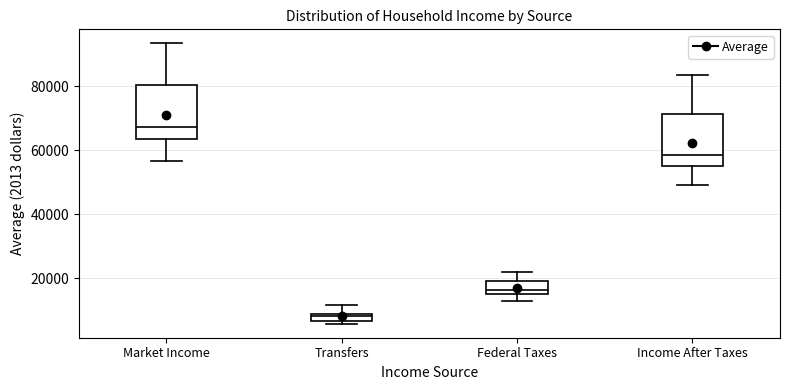

Where is the lower edge of the box for Transfers on the y-axis? The values are not printed on the chart, so give them approximately, as read against the axis.

6000